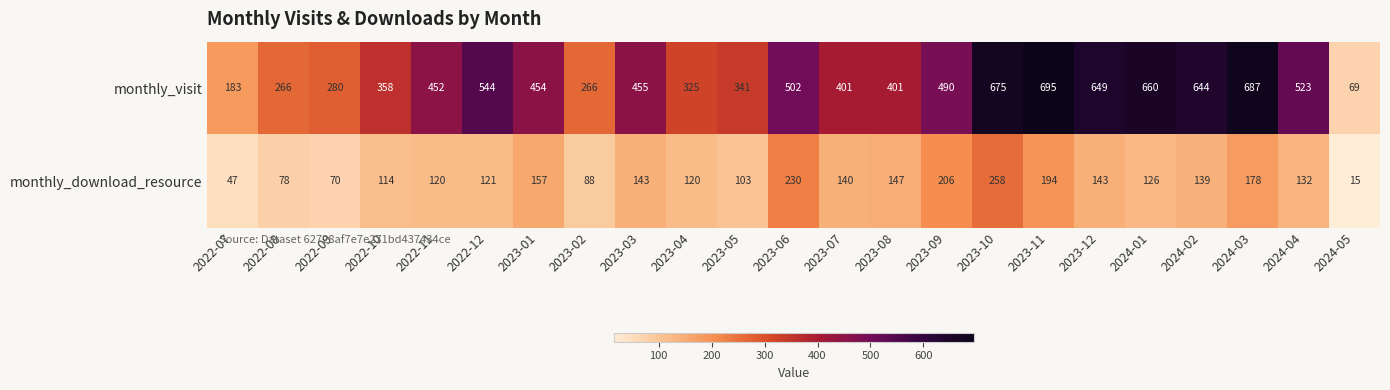

True or false: monthly_download_resource has a value of 156 at 2023-10.

False